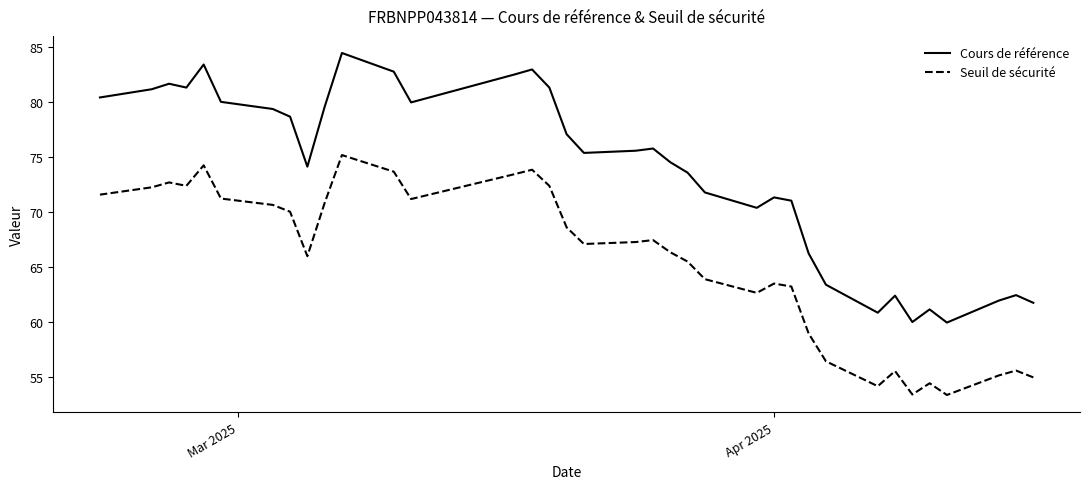

How many interior local valleys does the Cours de référence series have?

8